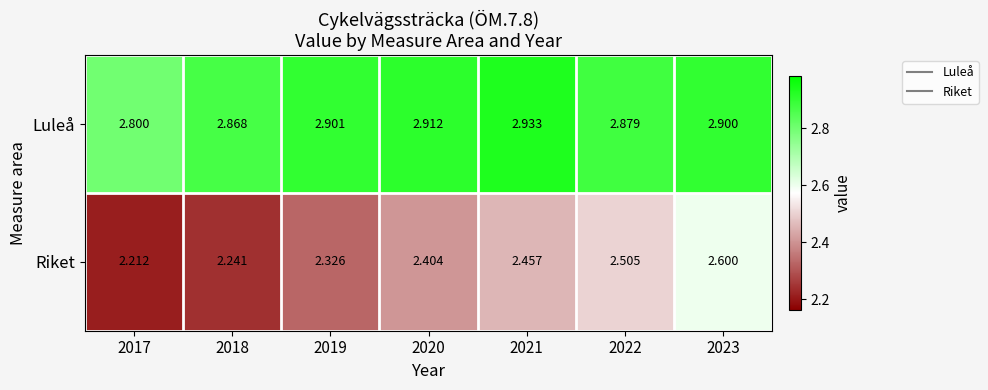

Between 2021 and 2023, which series saw the biggest shift?

Riket